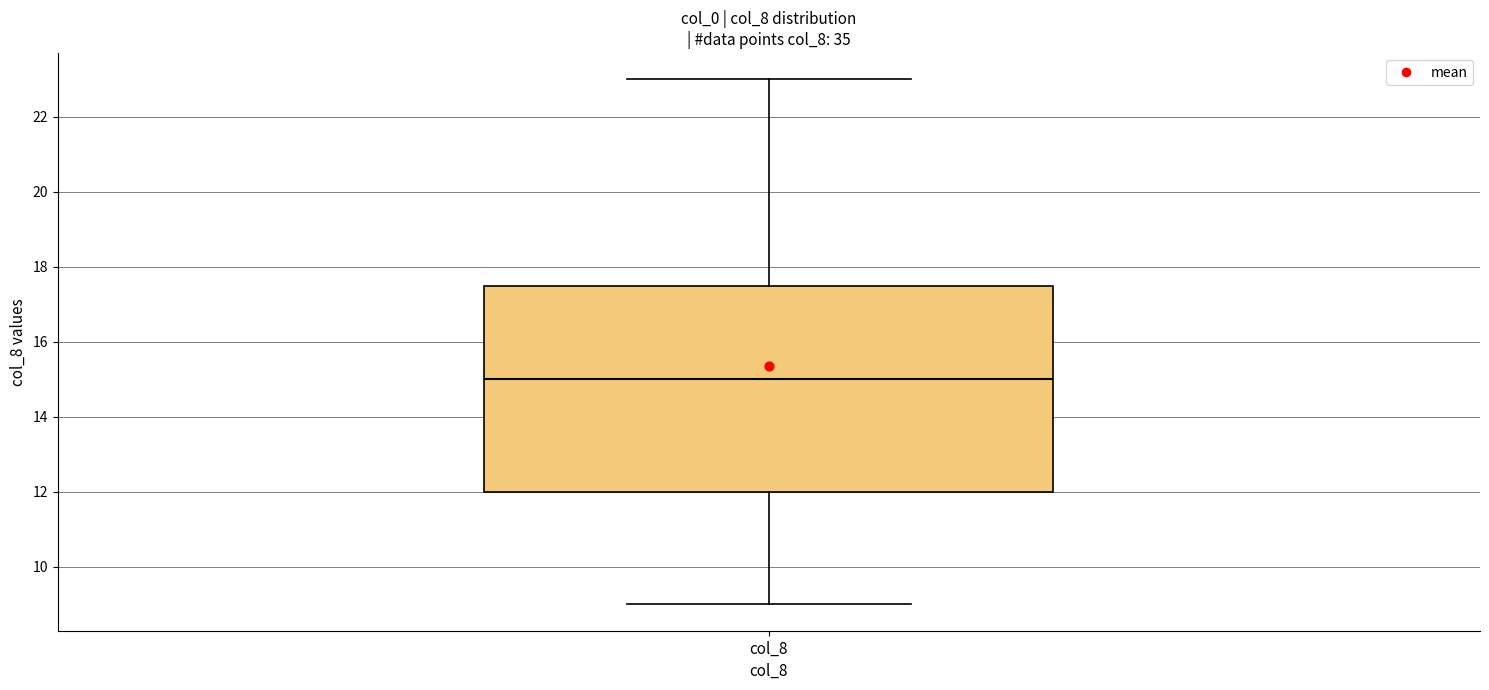

Read this box plot against the y-axis: the position of the median line, the range covered by the box, and the ends of both whiskers. The values are not printed on the chart, so give them approximately, as read against the axis.

median 15.0, box 12.0 to 17.6, whiskers 9.0 to 23.0